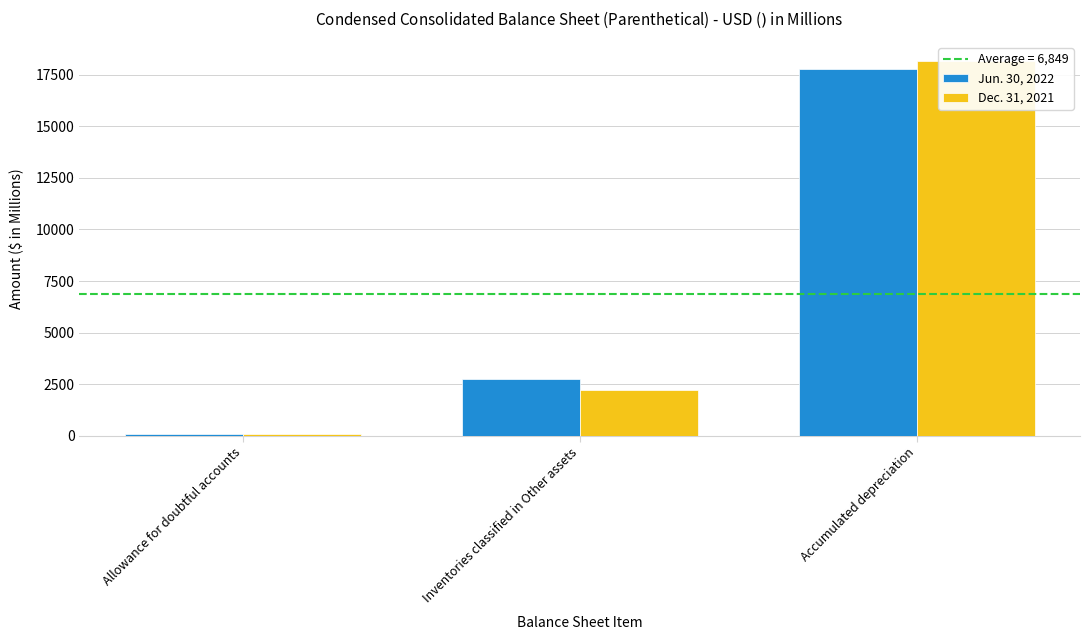

What is the highest value of the Jun. 30, 2022 series?

17798